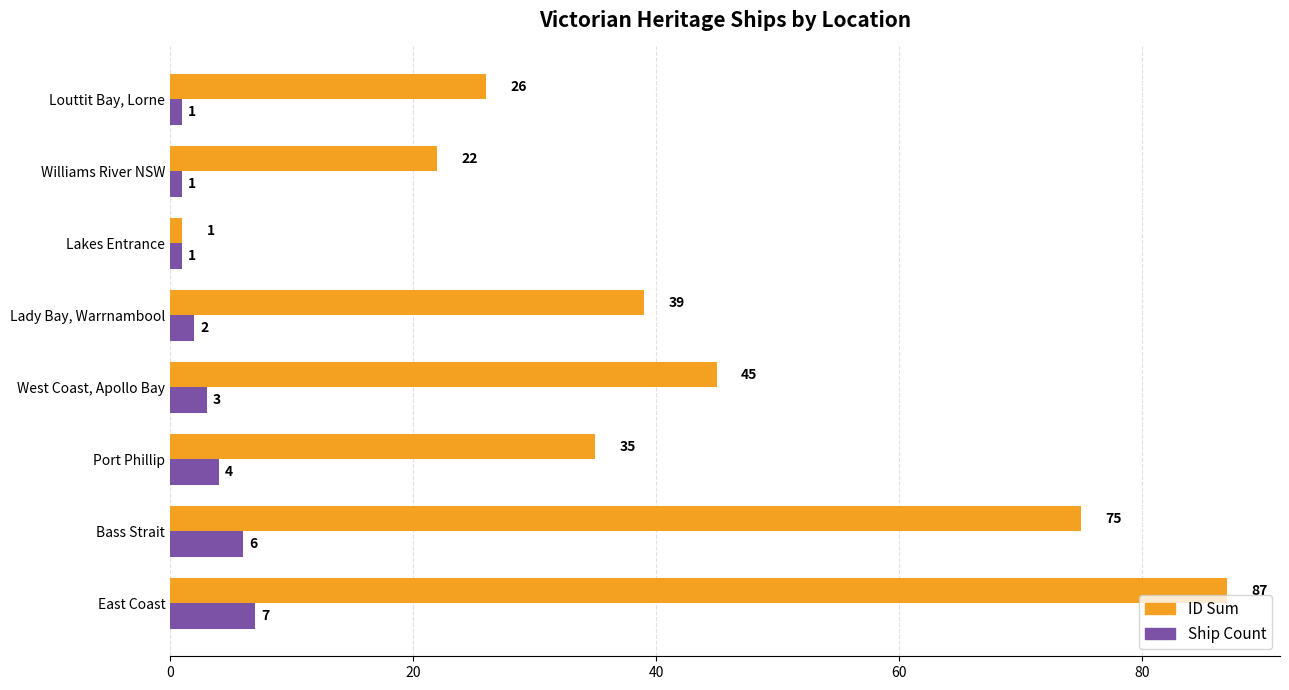

What is the lowest value of the Ship Count series?

1